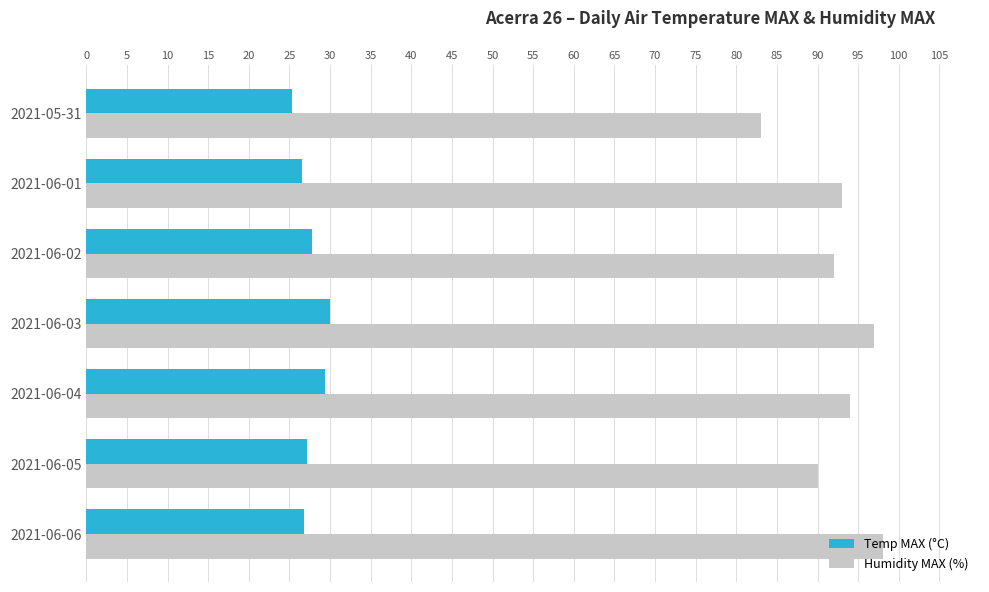

List the series in order of their overall mean, highest first.

Humidity MAX (%), Temp MAX (°C)